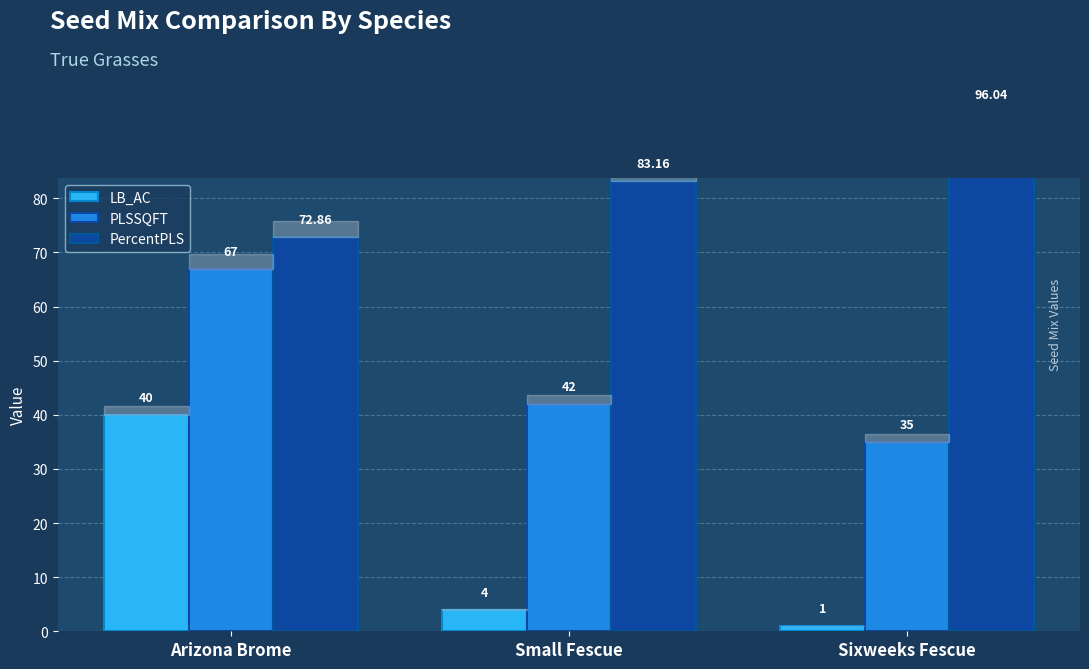

True or false: PercentPLS has a value of 96.0 at Sixweeks Fescue.

True